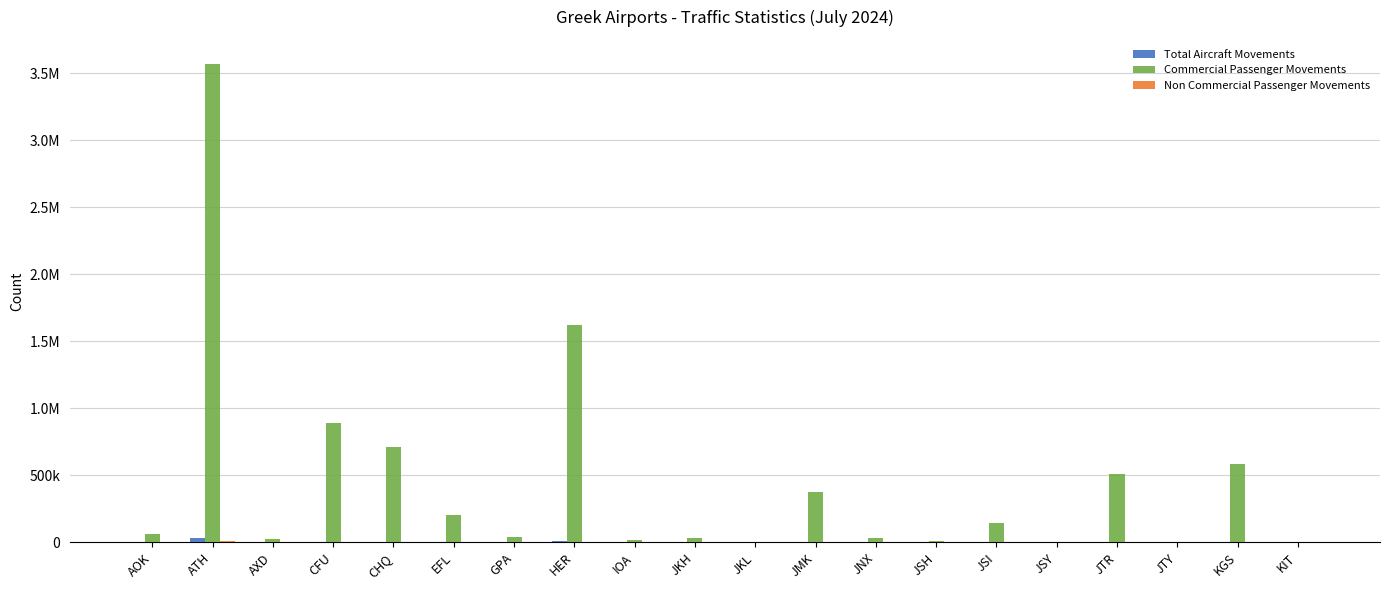

Is it true that Non Commercial Passenger Movements equals 258 at CHQ?

False